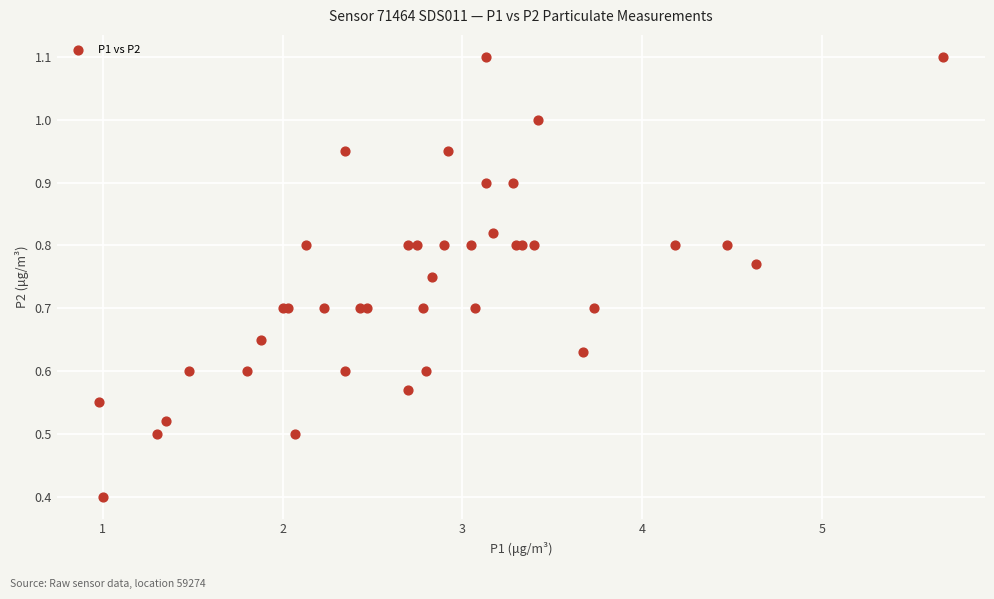

What Y value in the scatter plot is closest to 0?

0.4